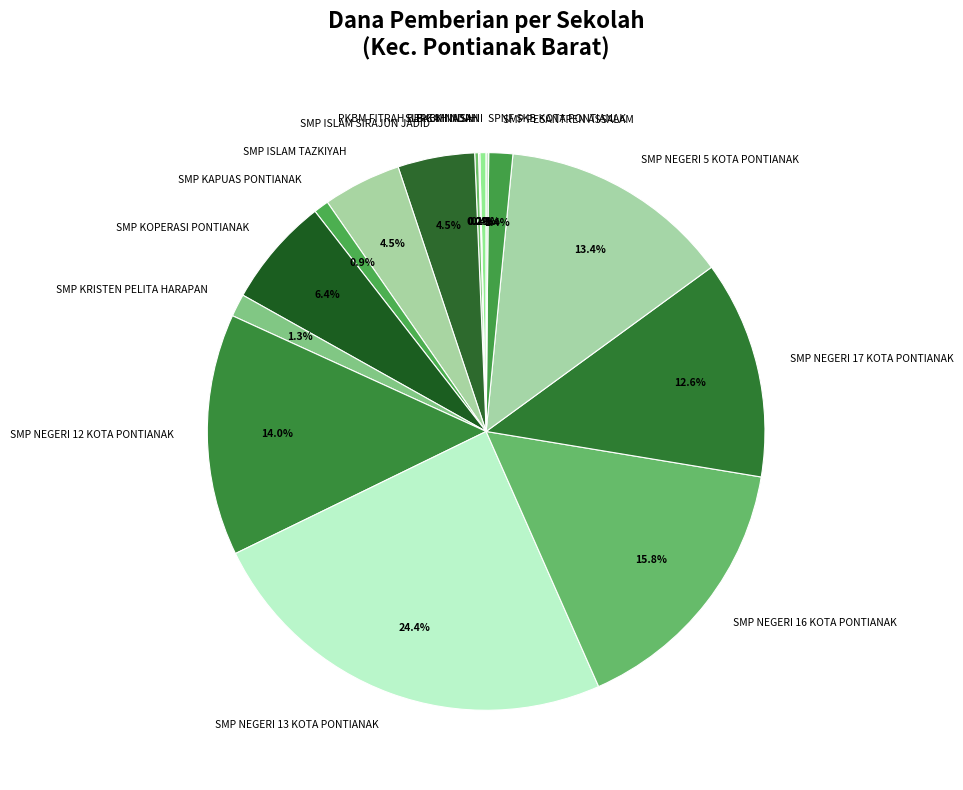

To the nearest percent, what percentage of the pie is SMP KOPERASI PONTIANAK?

6%